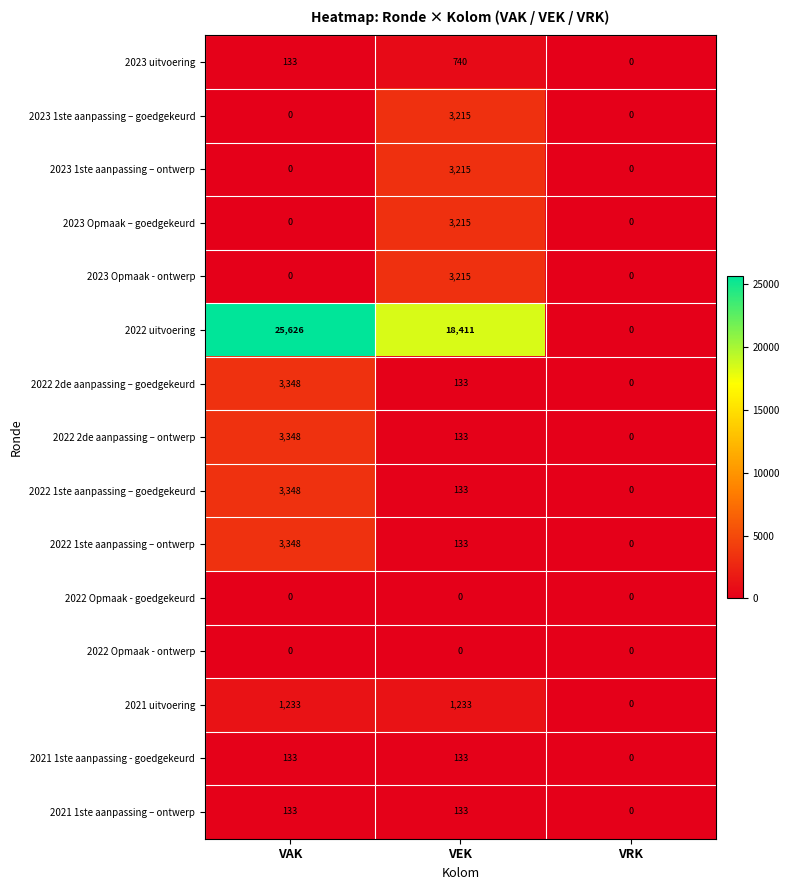

How many series are shown in this chart?

15